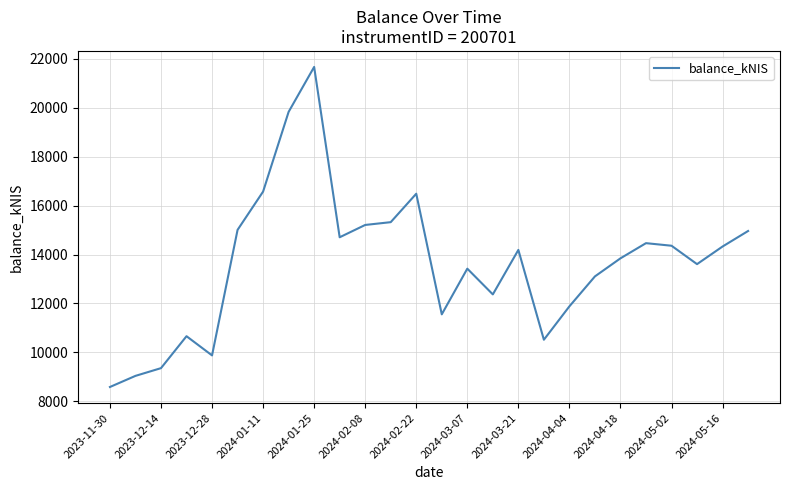

What is the difference between the maximum and minimum values?

13073.7